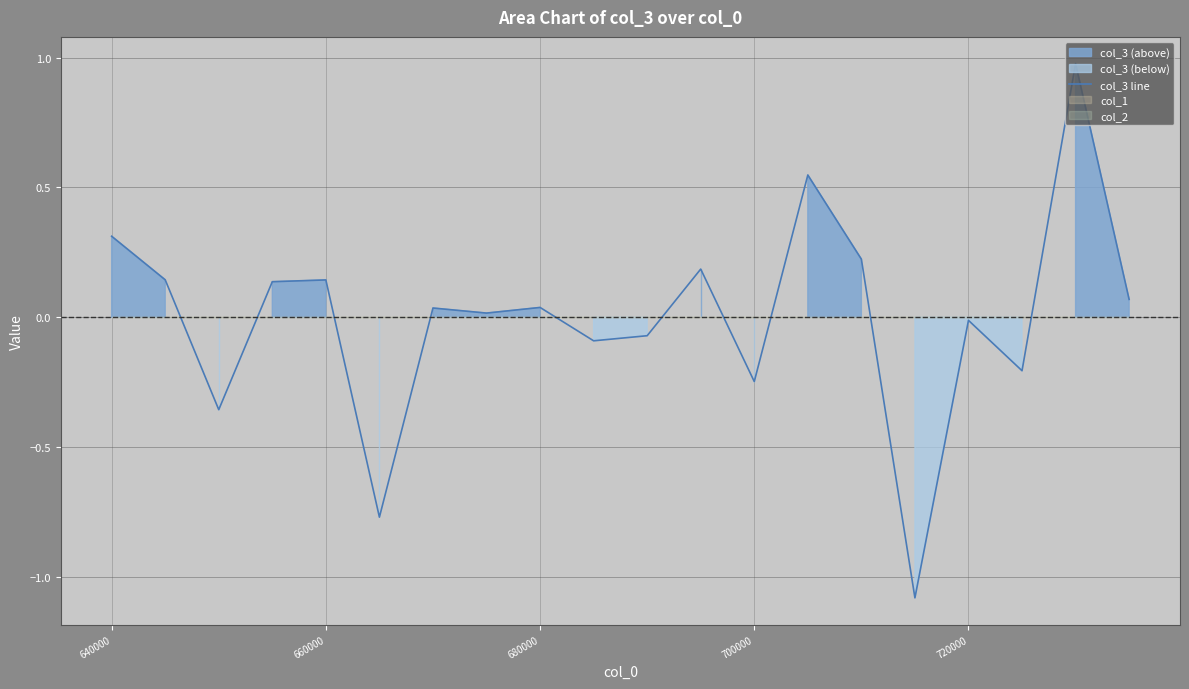

Does the chart display data point markers on the line(s)?

No